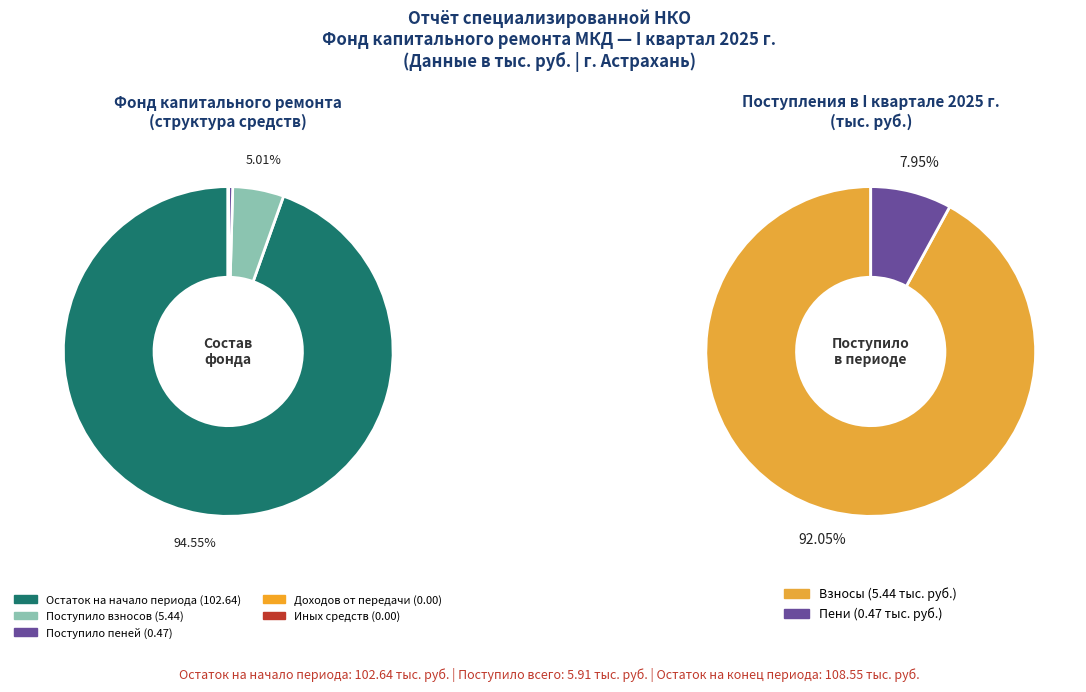

Is there a majority slice in this chart?

Yes